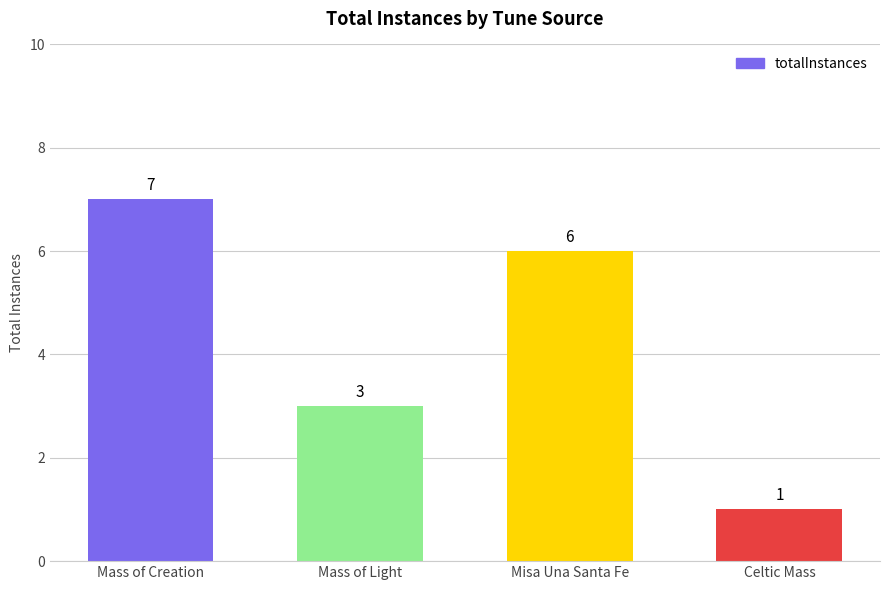

List the labels in order of value, smallest first.

Celtic Mass, Mass of Light, Misa Una Santa Fe, Mass of Creation